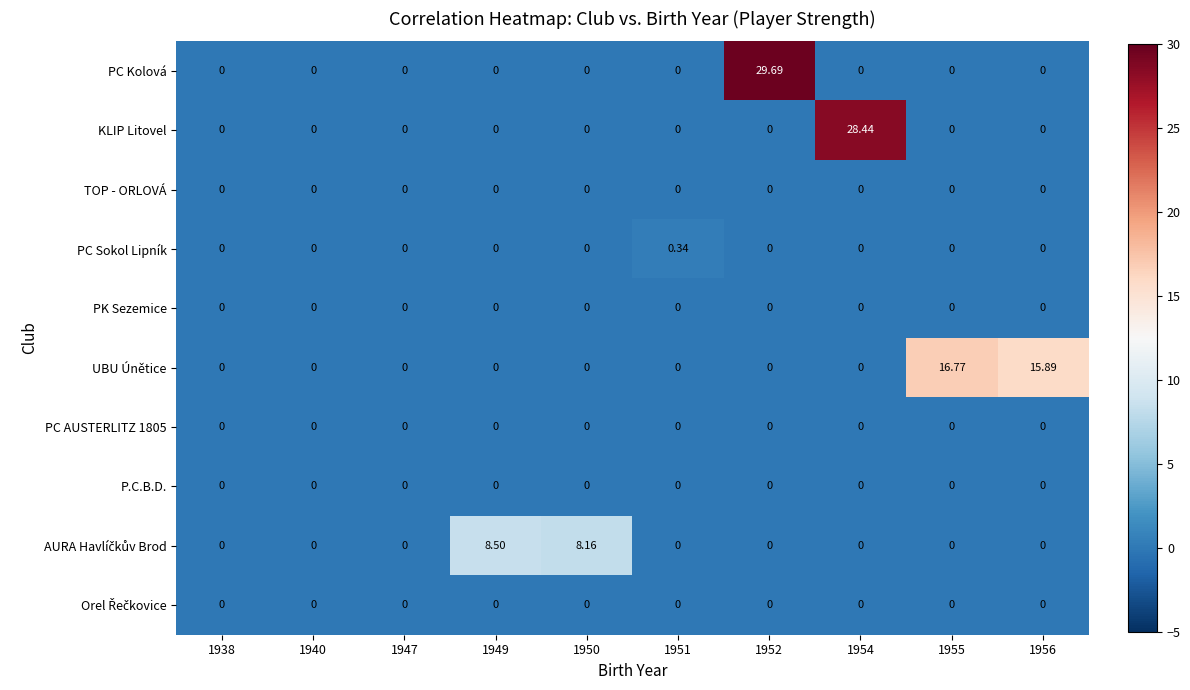

Which series has the largest total across all categories?

UBU Únětice